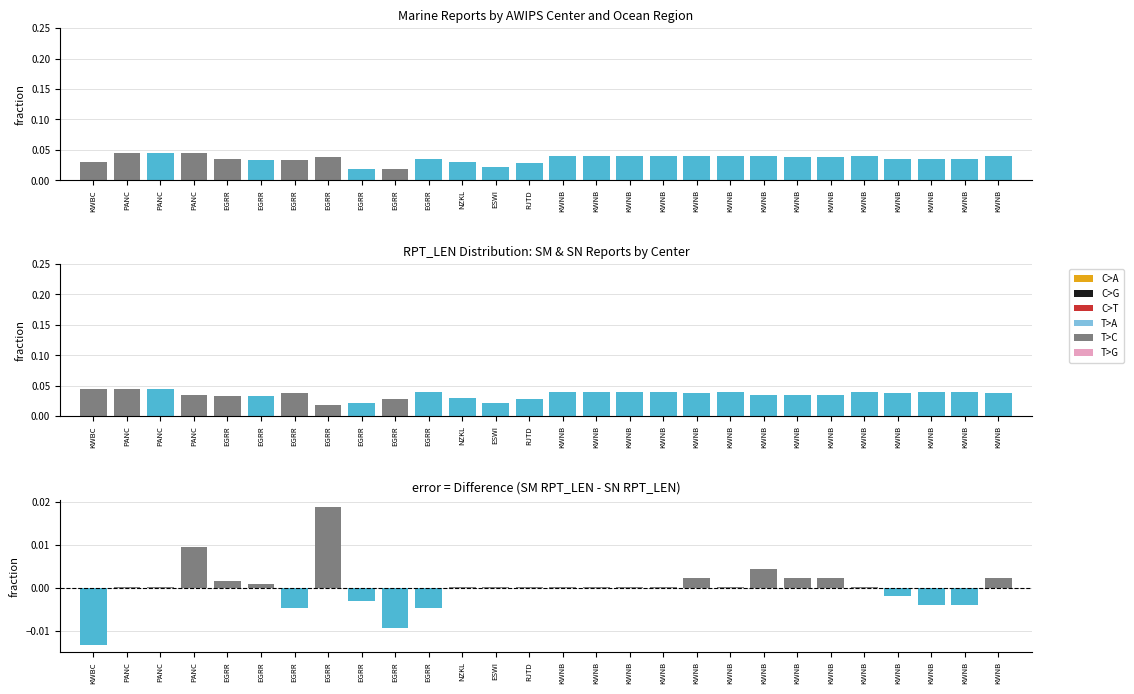

True or false: SM has a value of 0.0 at PANC.

False